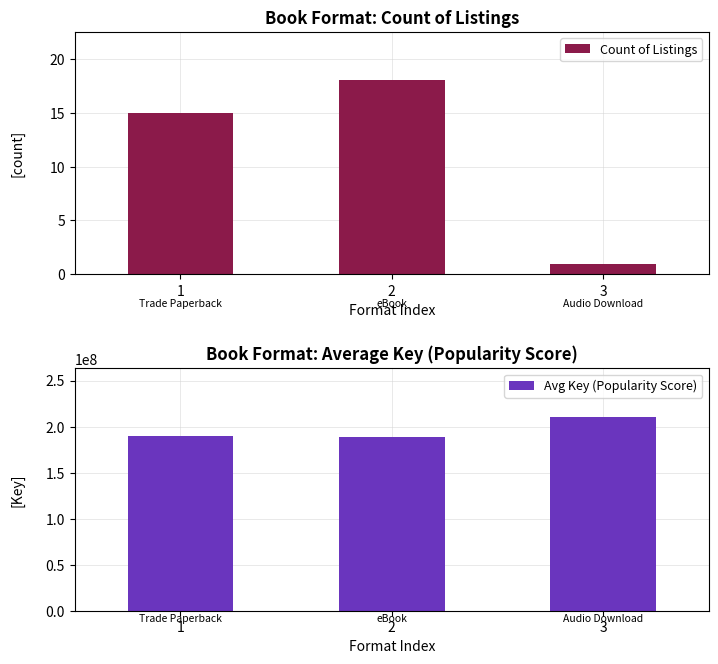

How many data points in Count of Listings are less than 15?

1